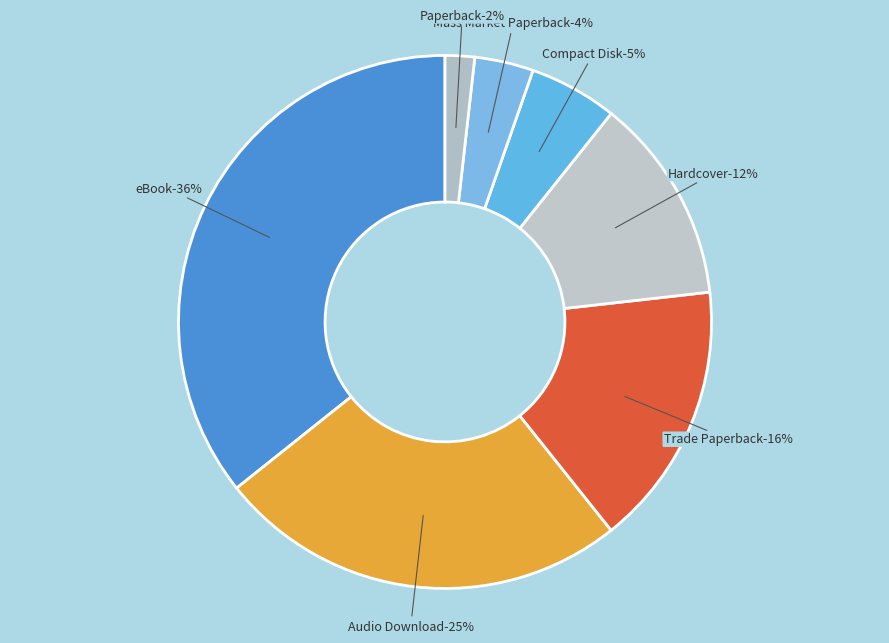

Is there any slice that represents more than half of the pie?

No